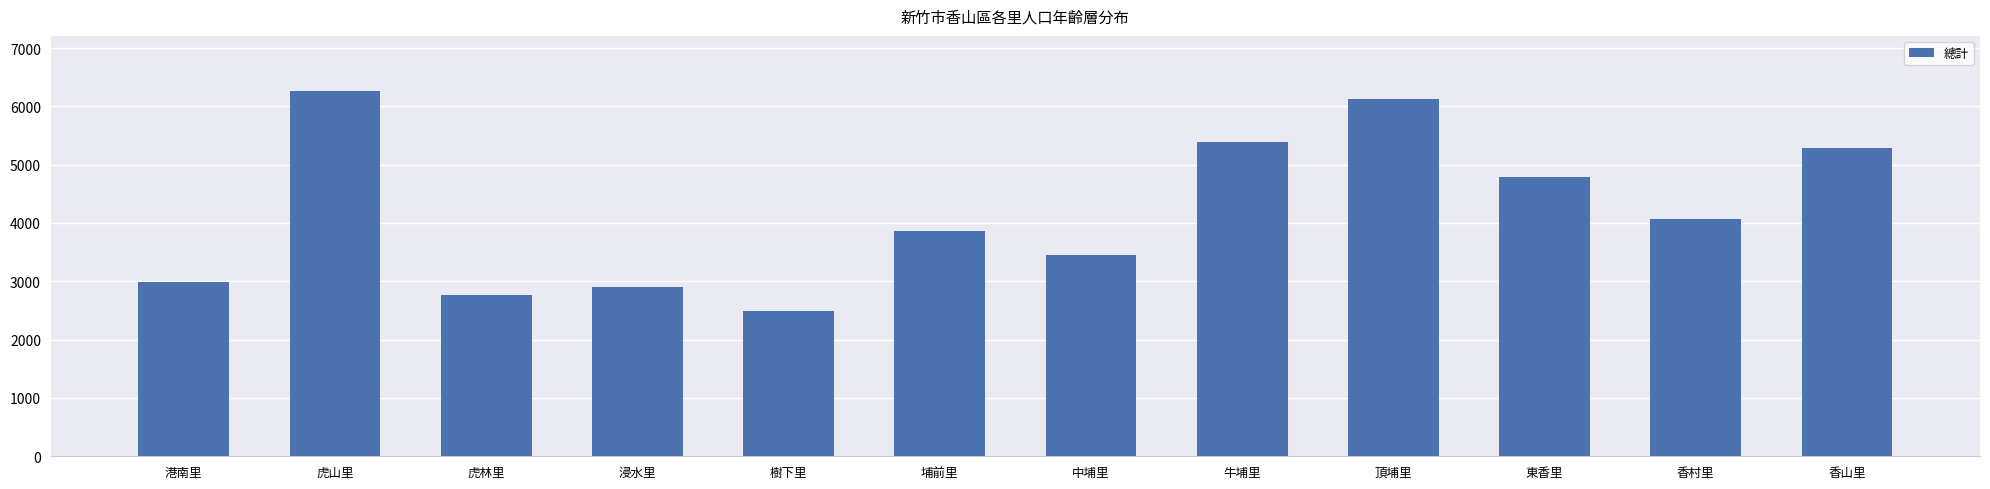

Which label corresponds to the largest value in the chart?

虎山里